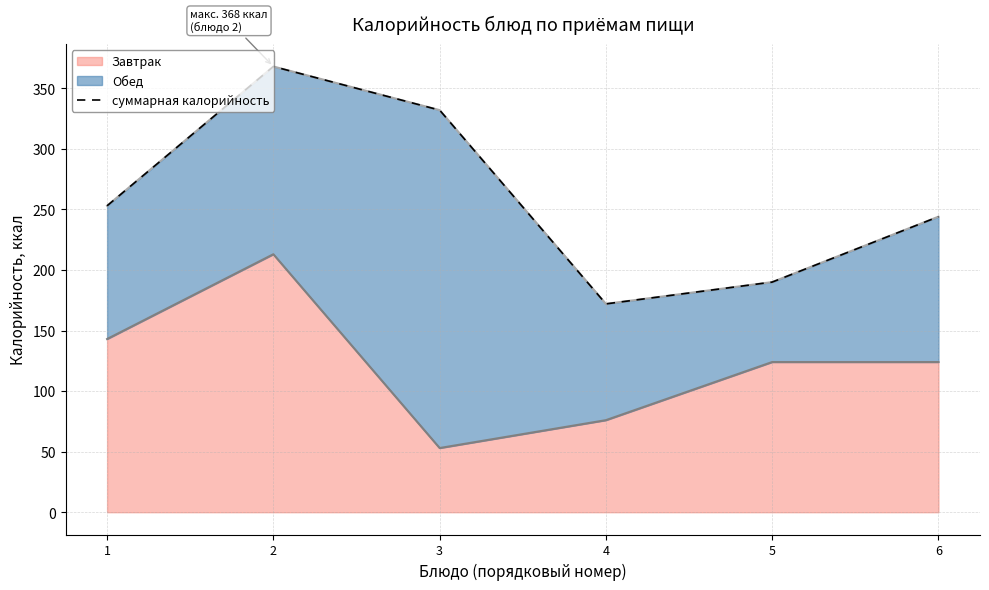

Reading left to right, transcribe all the data shown in this chart.

1=253	2=368	3=332	4=172	5=190	6=244